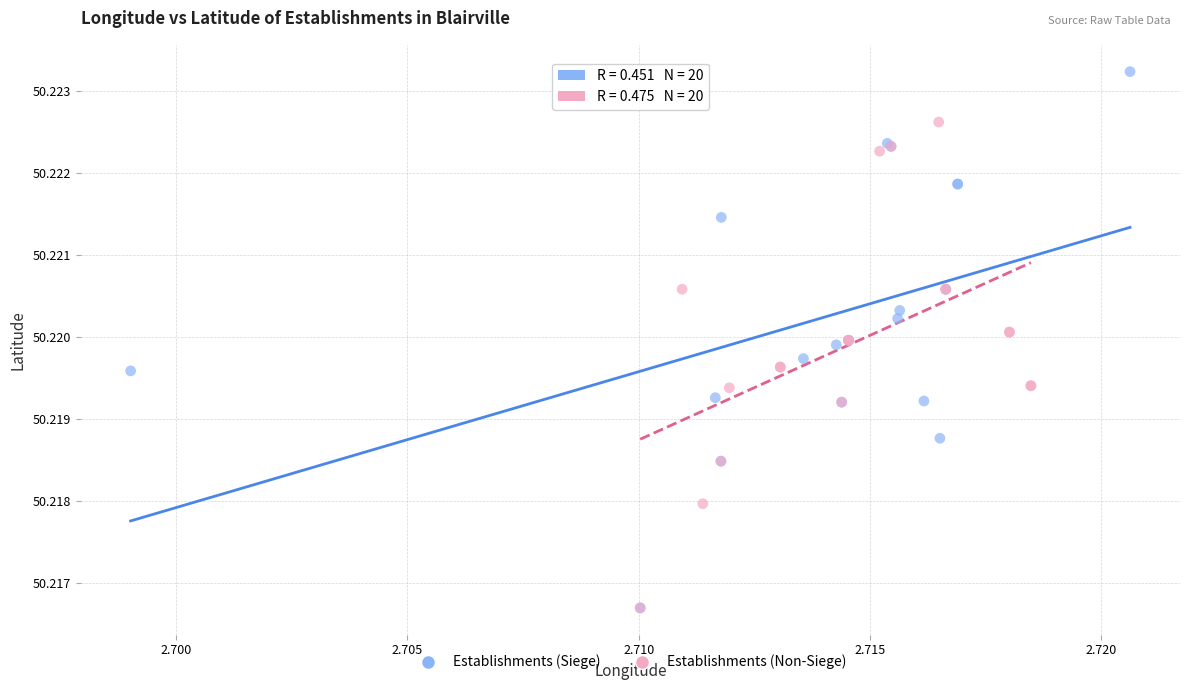

Which series contains the highest Y value?

Establishments (Siege)